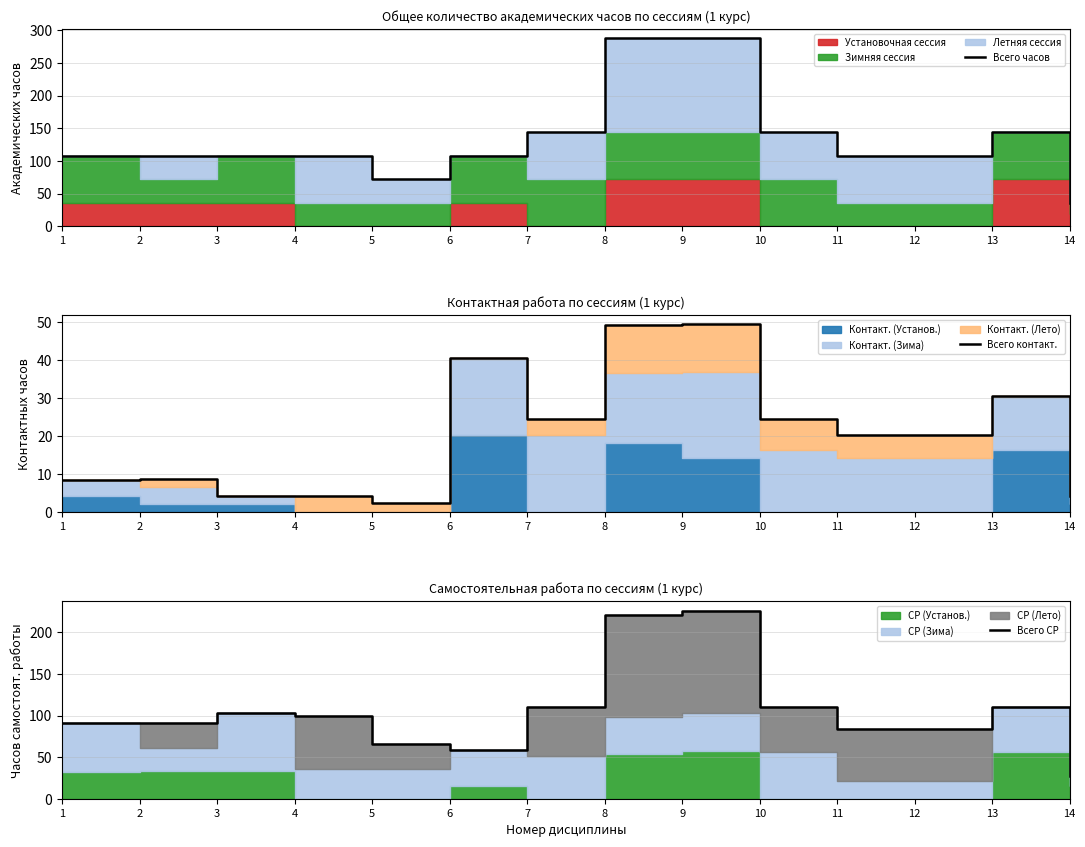

True or false: Всего контакт. and Всего СР intersect in this chart.

False